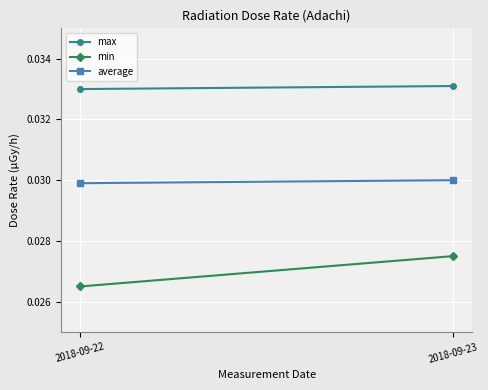

Which series has the widest spread of values?

min